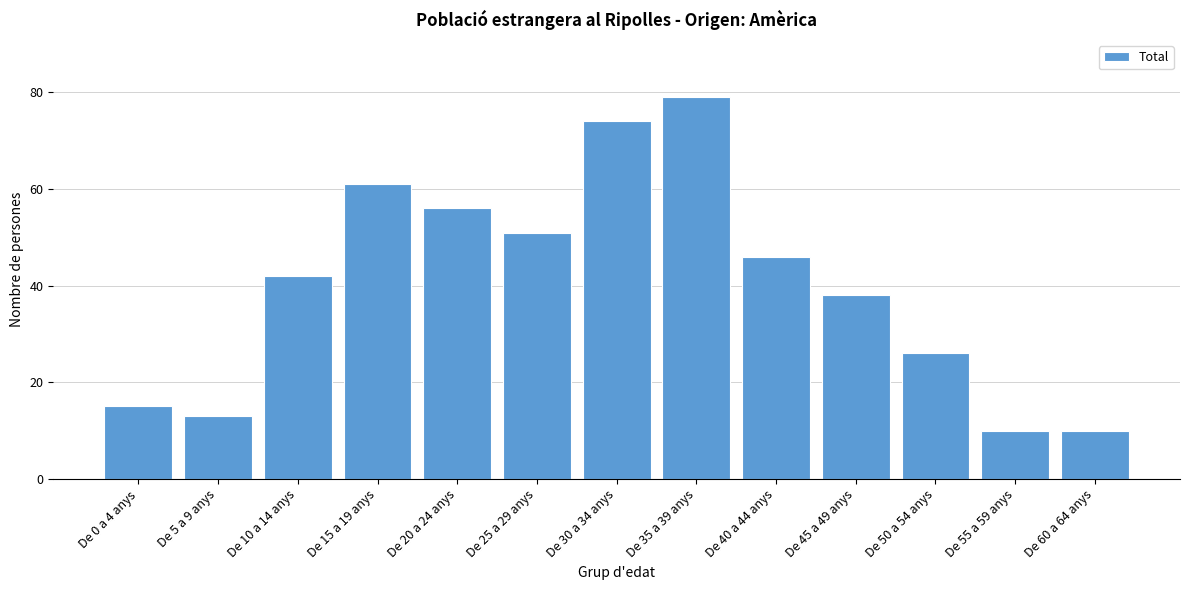

Reading left to right, extract all data points from this chart.

15	13	42	61	56	51	74	79	46	38	26	10	10